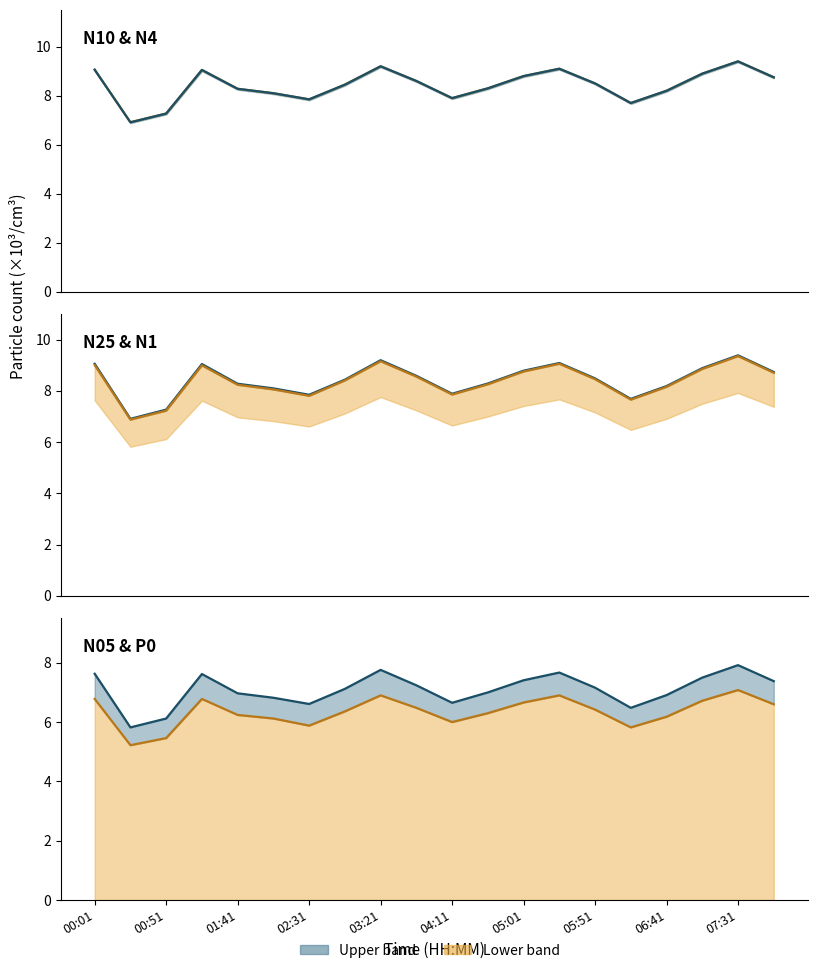

What is the difference between the maximum and minimum values in the N1 line series?

2.5